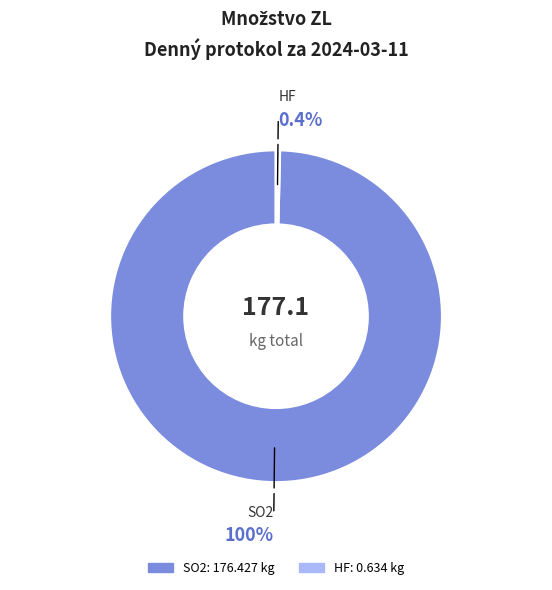

Is there a majority slice in this chart?

Yes